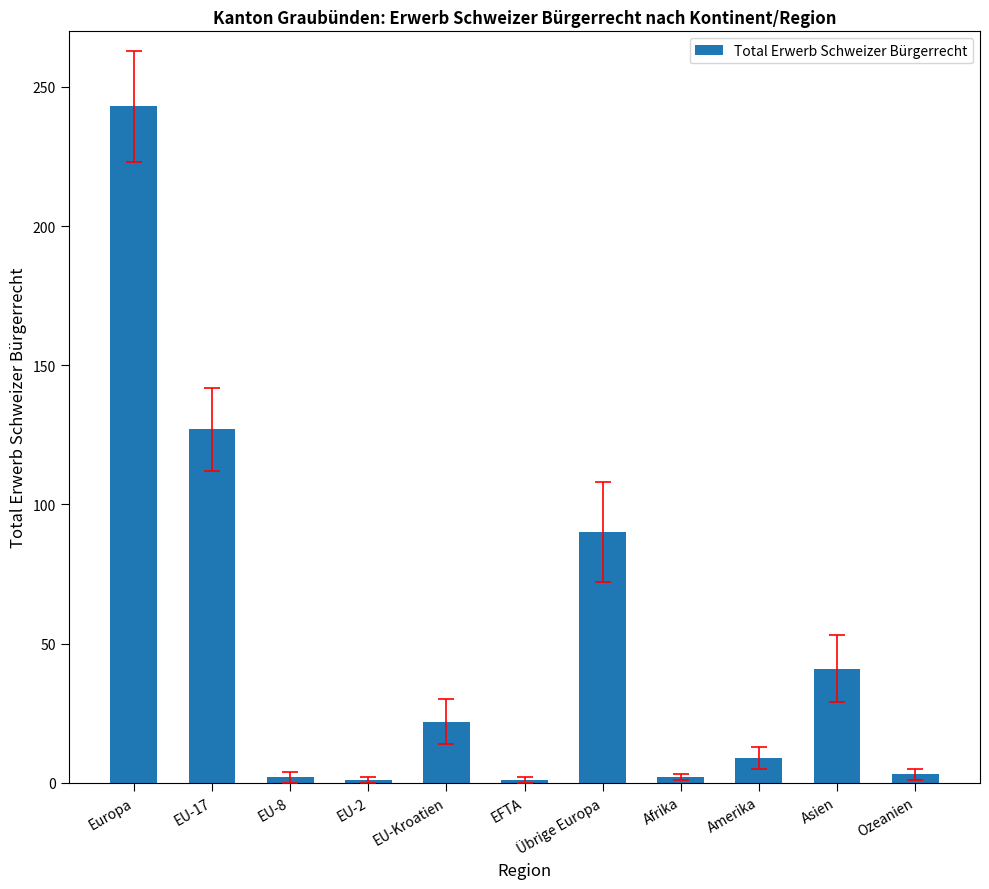

Which category has the highest value across all series?

Europa